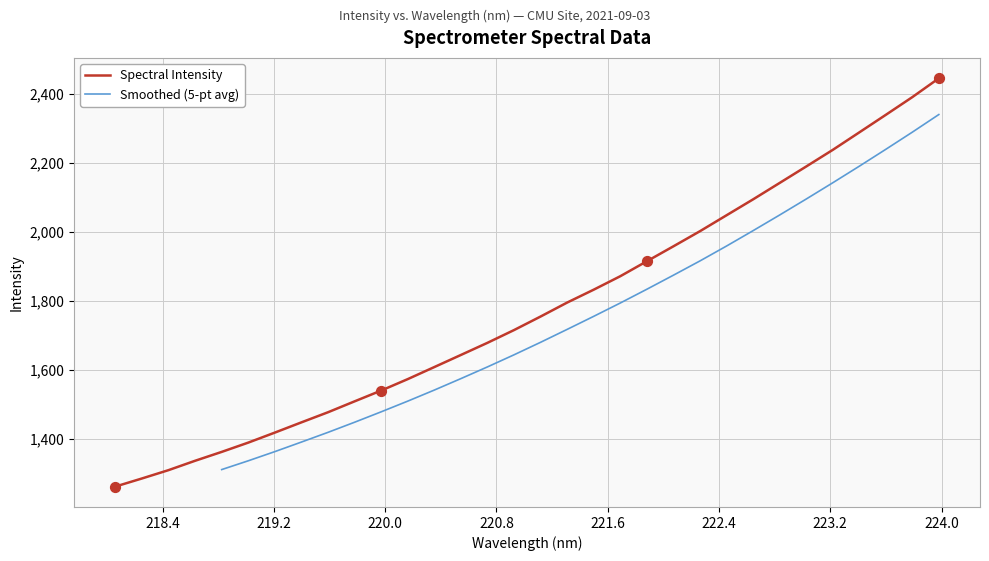

Approximately how many times larger is the value at 223.9802 compared to 219.3979?

1.7